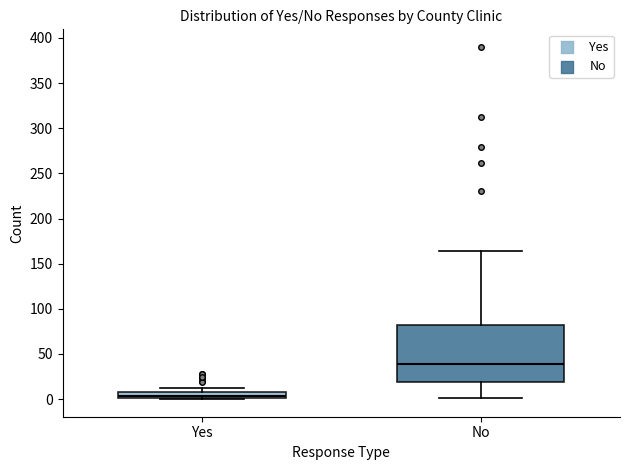

Which box has the highest median line?

No